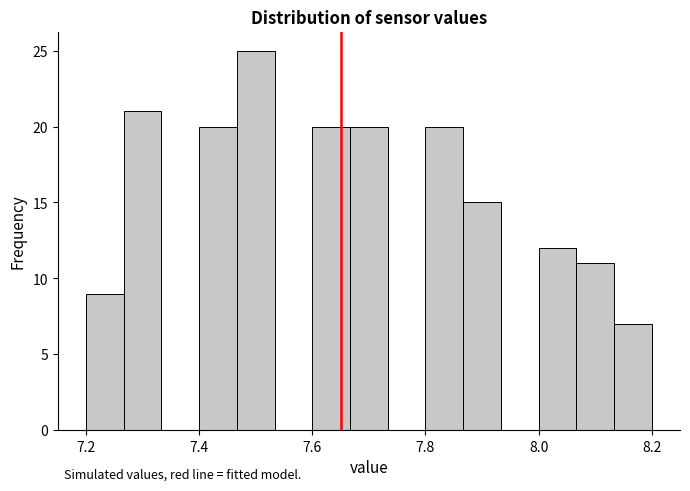

Around what value on the x-axis is the tallest bar? Give the approximate position of its centre, as read against the axis.

7.50